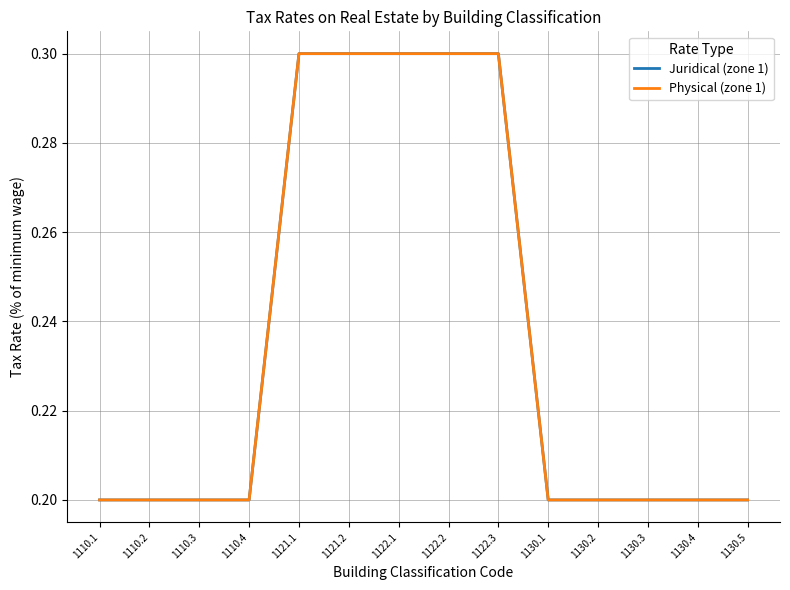

Does the chart have visible grid lines?

Yes